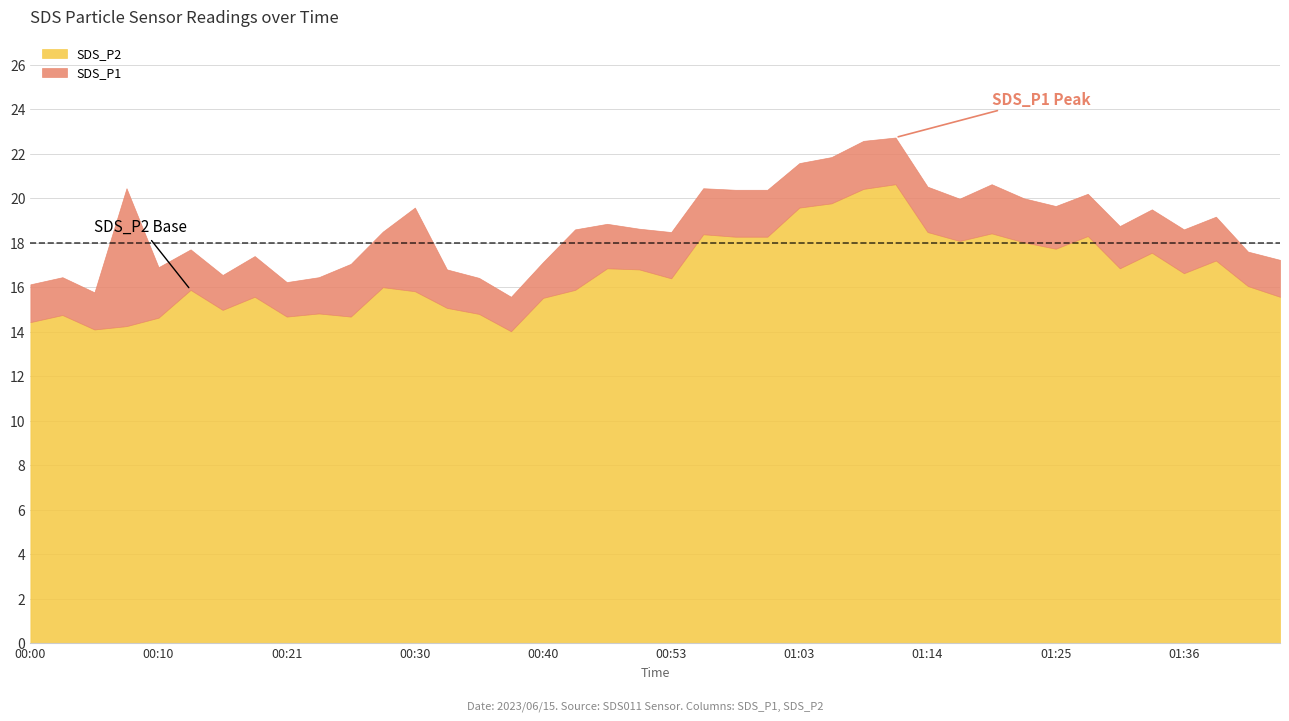

What are all the series names shown in the legend?

SDS_P2, SDS_P1